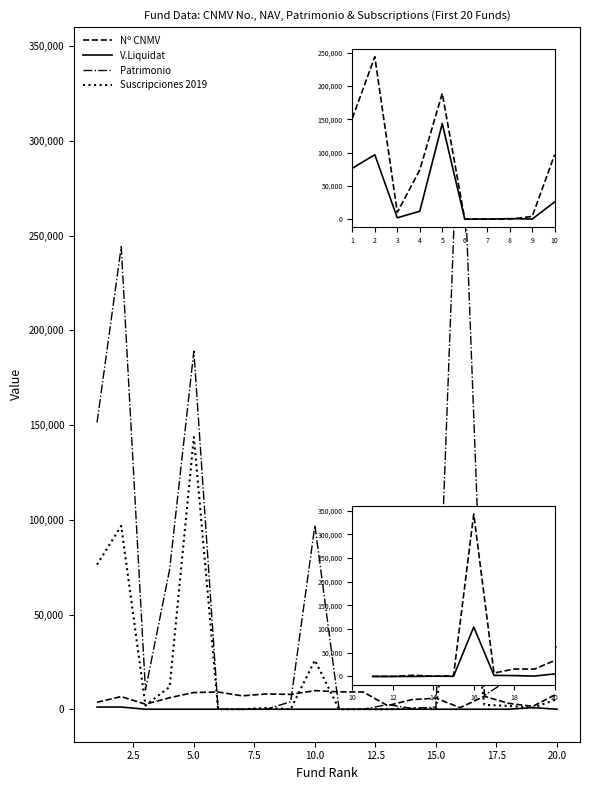

Which series has the largest total across all categories?

Patrimonio